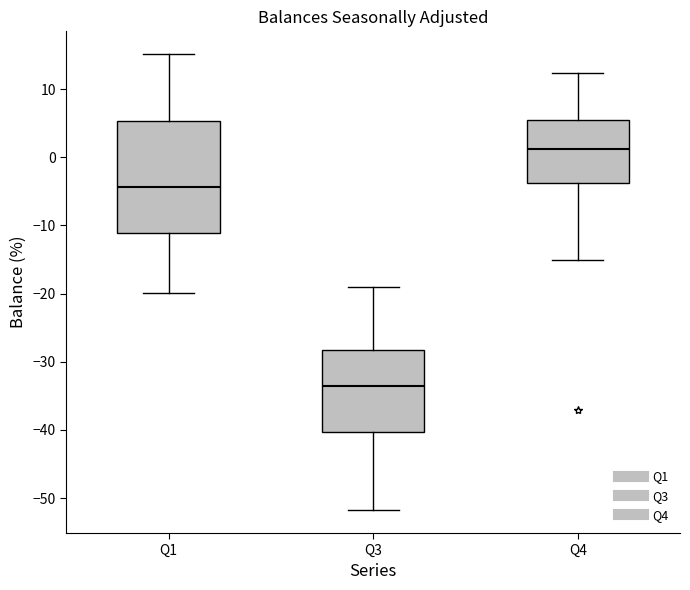

Which box has the highest median line?

Q4